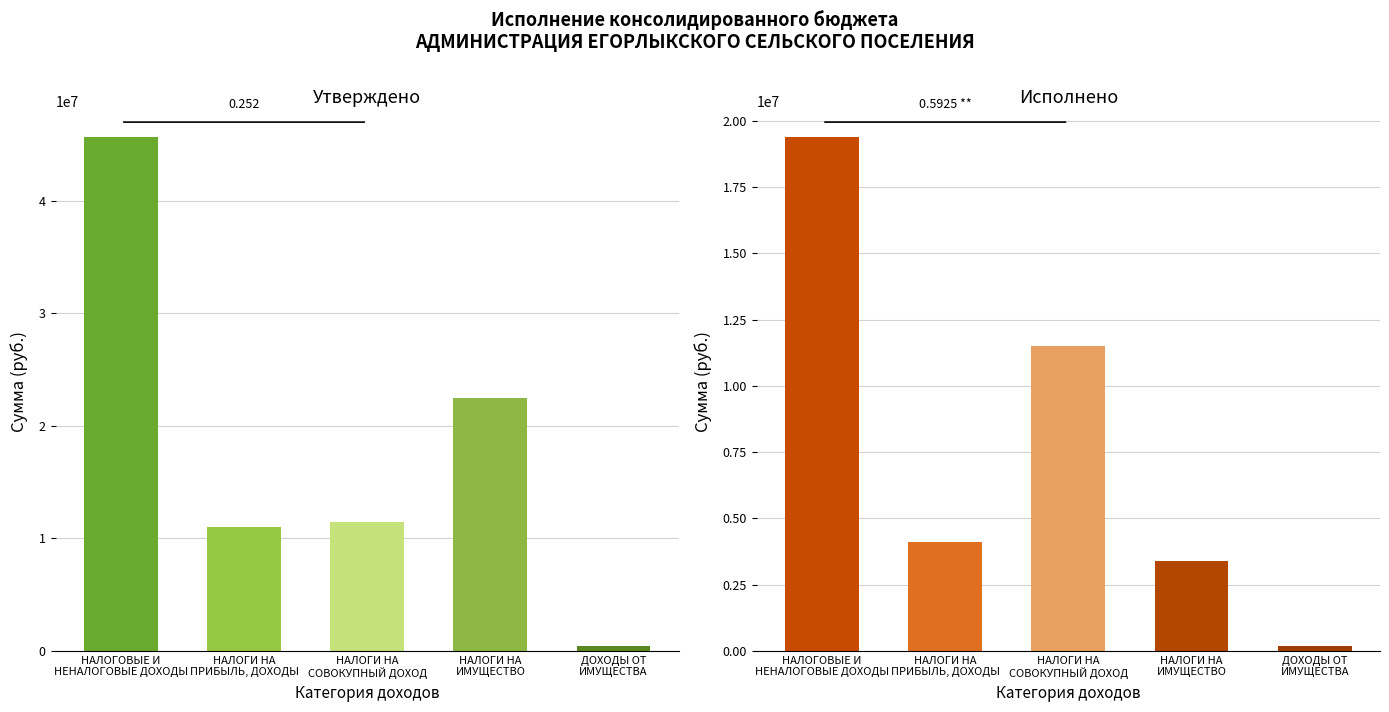

What is the label of the 1st bar from the right?

ДОХОДЫ ОТ
ИМУЩЕСТВА